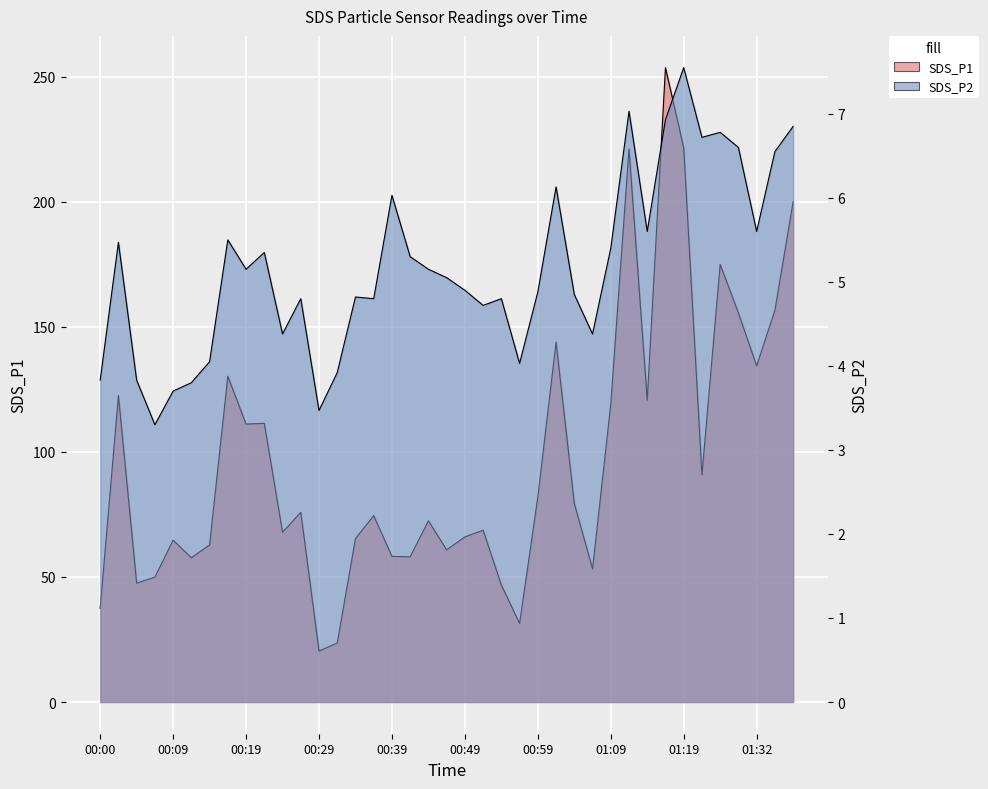

Where is SDS_P2 nearest to the value 5?

00:47